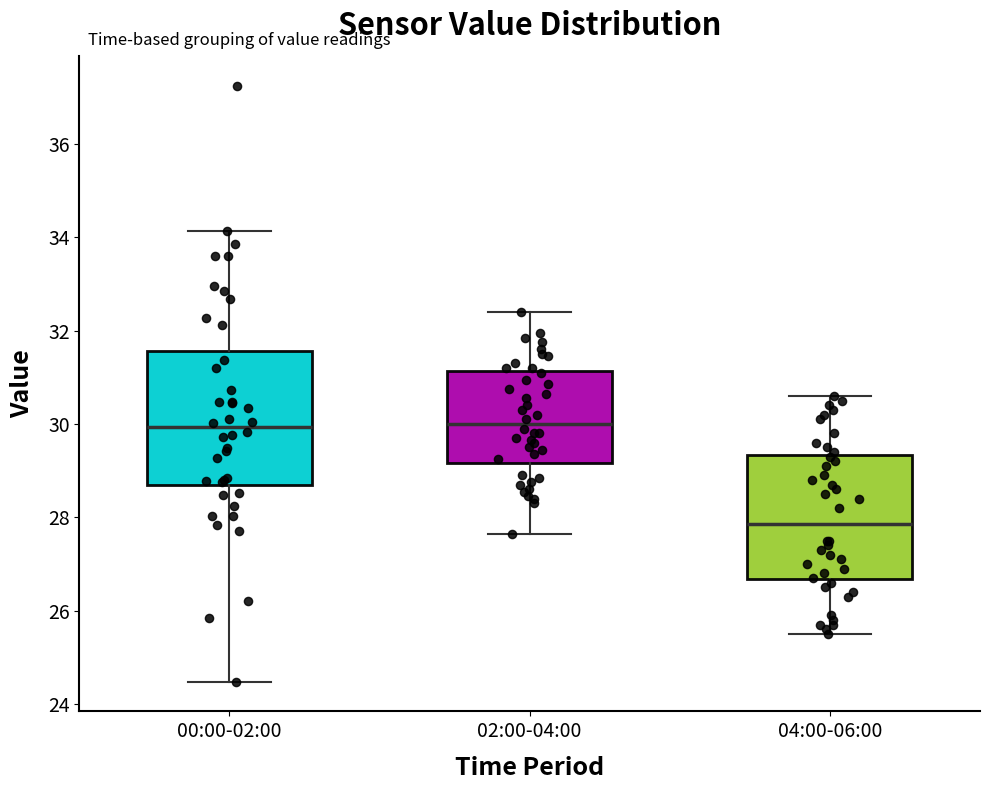

Reading left to right, transcribe this box plot: for each box, give where its median line is, the range the box spans, and where its two whiskers end, as read against the y-axis. The values are not printed on the chart, so give them approximately, as read against the axis.

00:00-02:00: median 30.0, box 28.6 to 31.6, whiskers 24.4 to 34.2
02:00-04:00: median 30.0, box 29.2 to 31.2, whiskers 27.6 to 32.4
04:00-06:00: median 27.8, box 26.6 to 29.4, whiskers 25.6 to 30.6